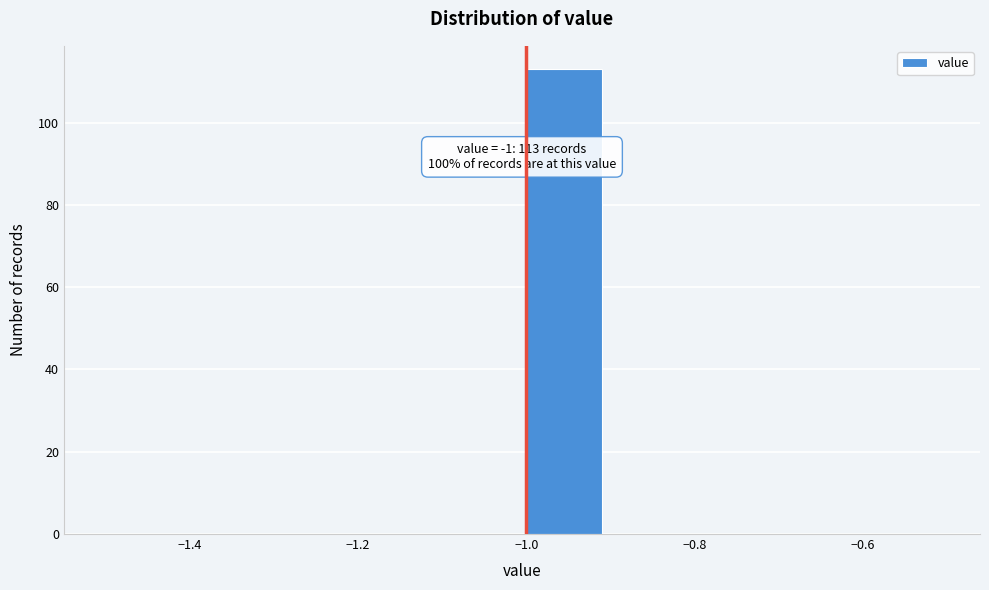

Over which range of the x-axis is the bar tallest?

-1.0 to -0.9